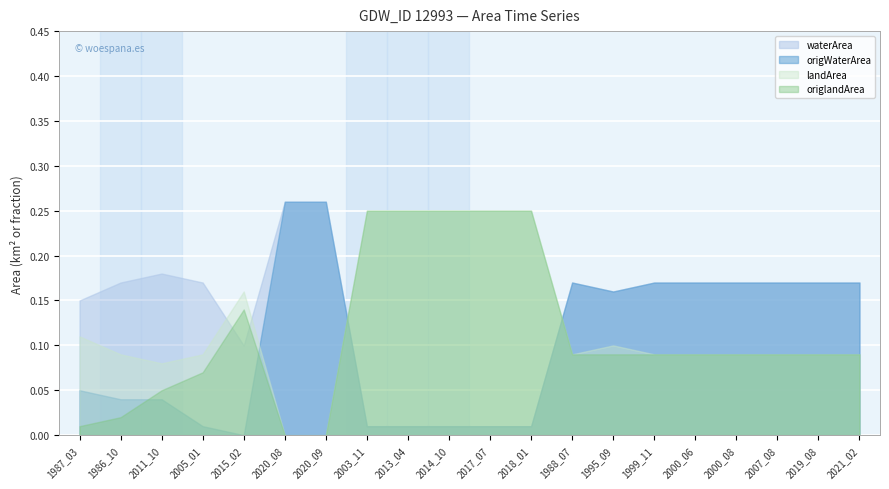

List the series in order of their overall mean, lowest first.

origWaterArea, origlandArea, landArea, waterArea